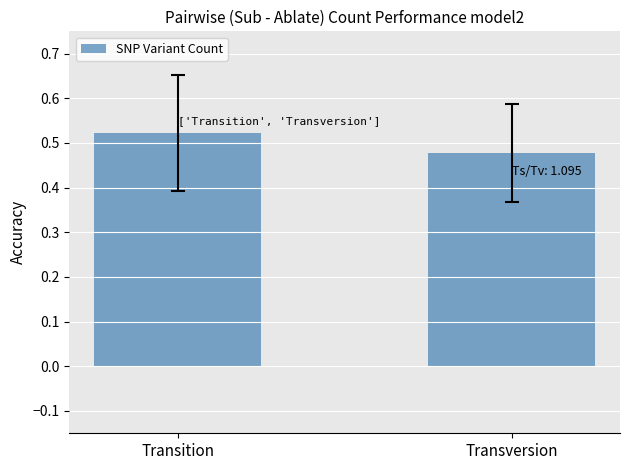

List the labels in order of value, smallest first.

Transversion, Transition